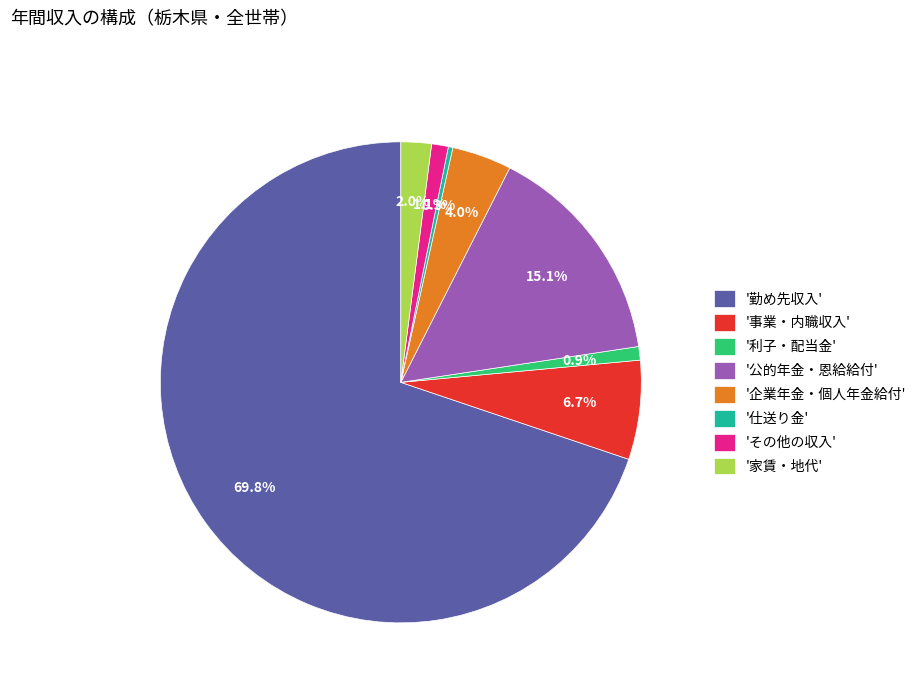

To the nearest percent, what is the average slice percentage?

12%